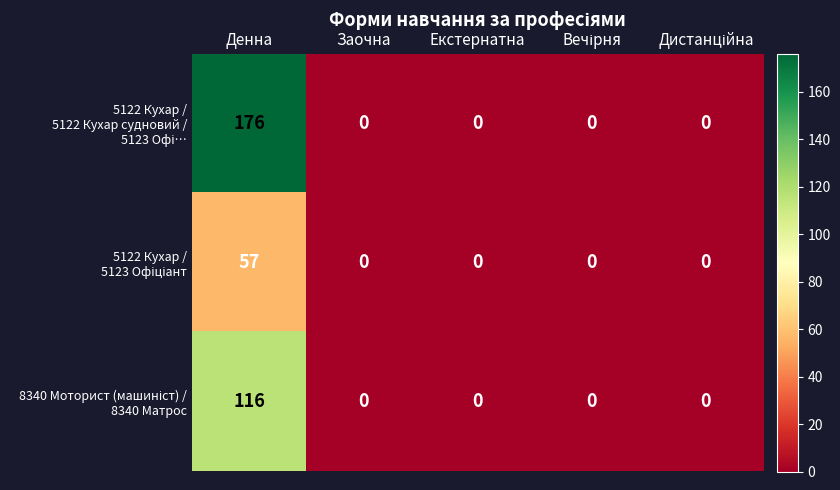

What is the greatest value displayed?

176